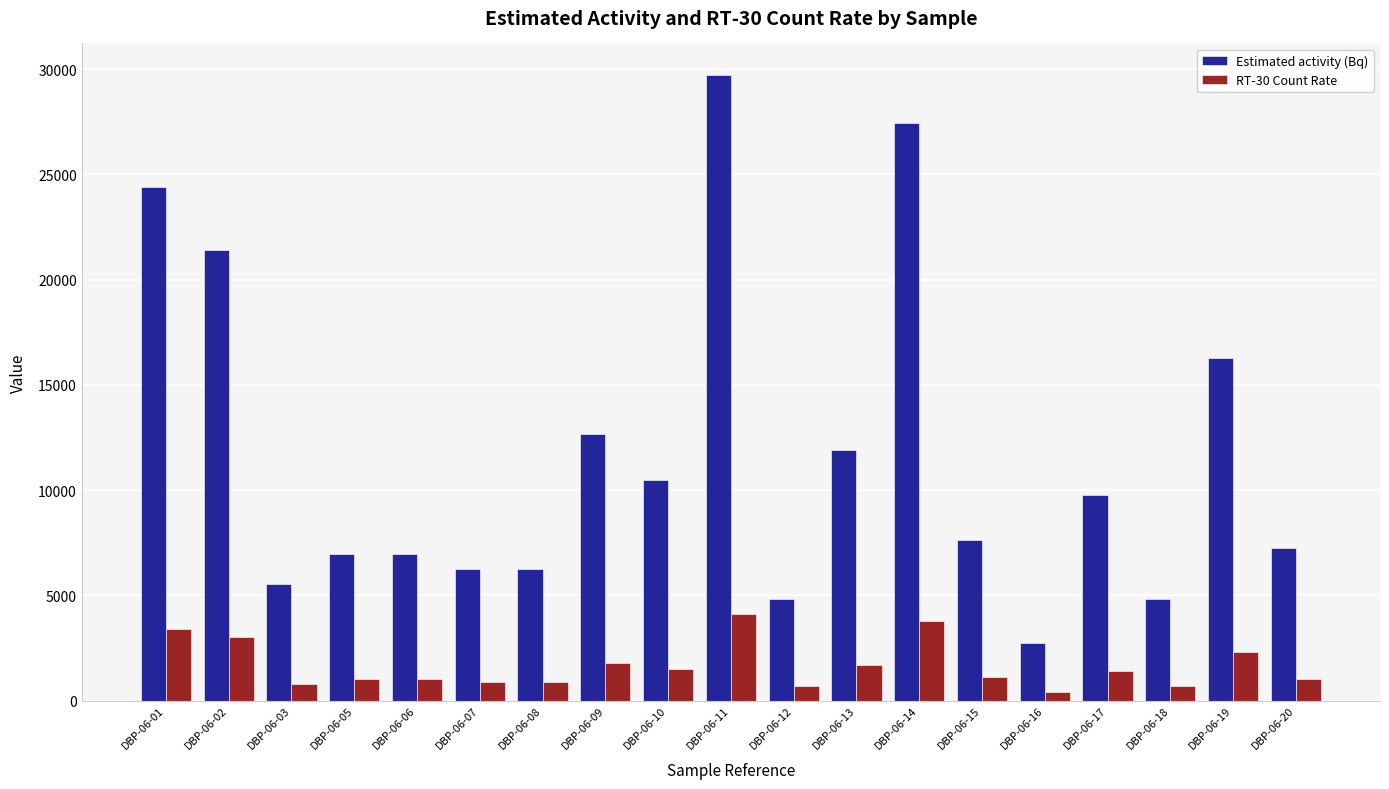

Is the value of RT-30 Count Rate at DBP-06-16 greater than the value of Estimated activity (Bq) at DBP-06-06?

No